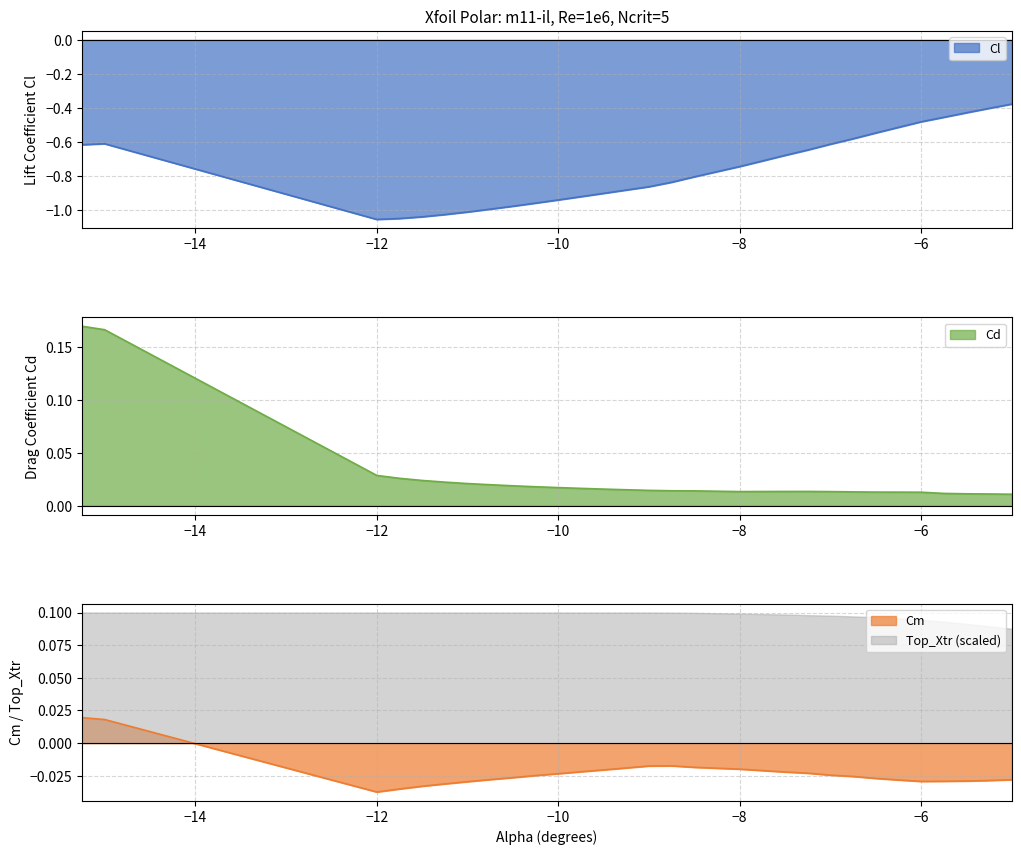

What is the difference between the maximum and second lowest values in the Cl series?

0.7